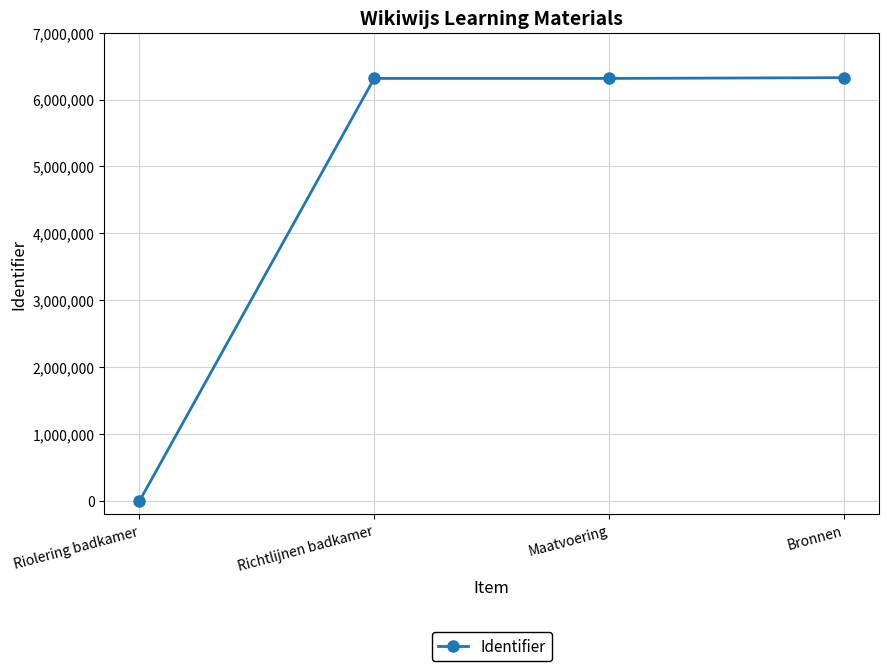

True or false: the data has more than 1 interior local peaks.

False